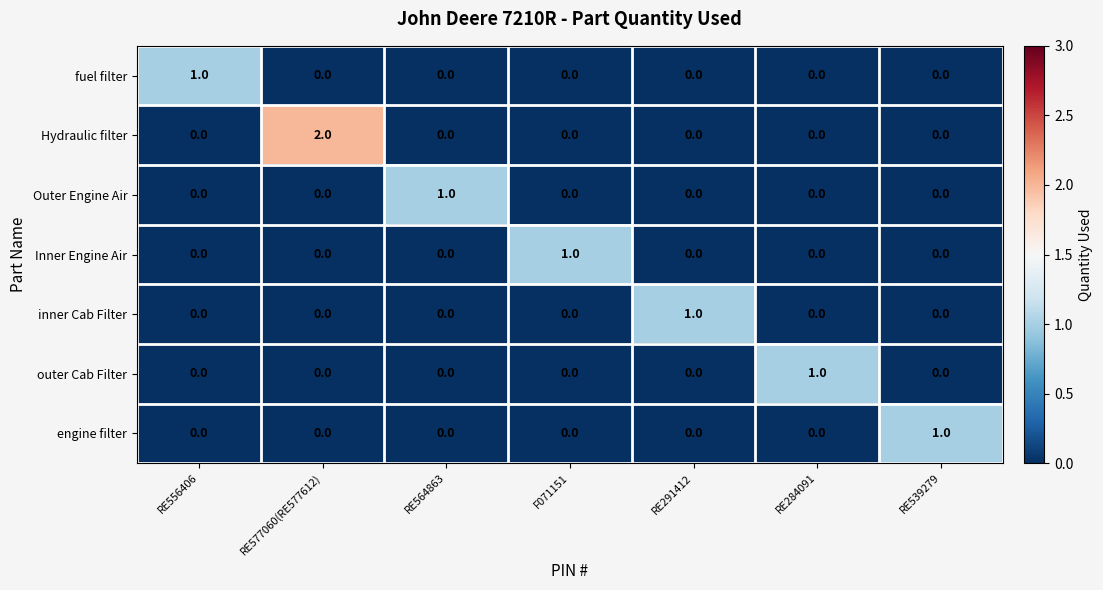

Which category has the highest value across all series?

RE577060(RE577612)